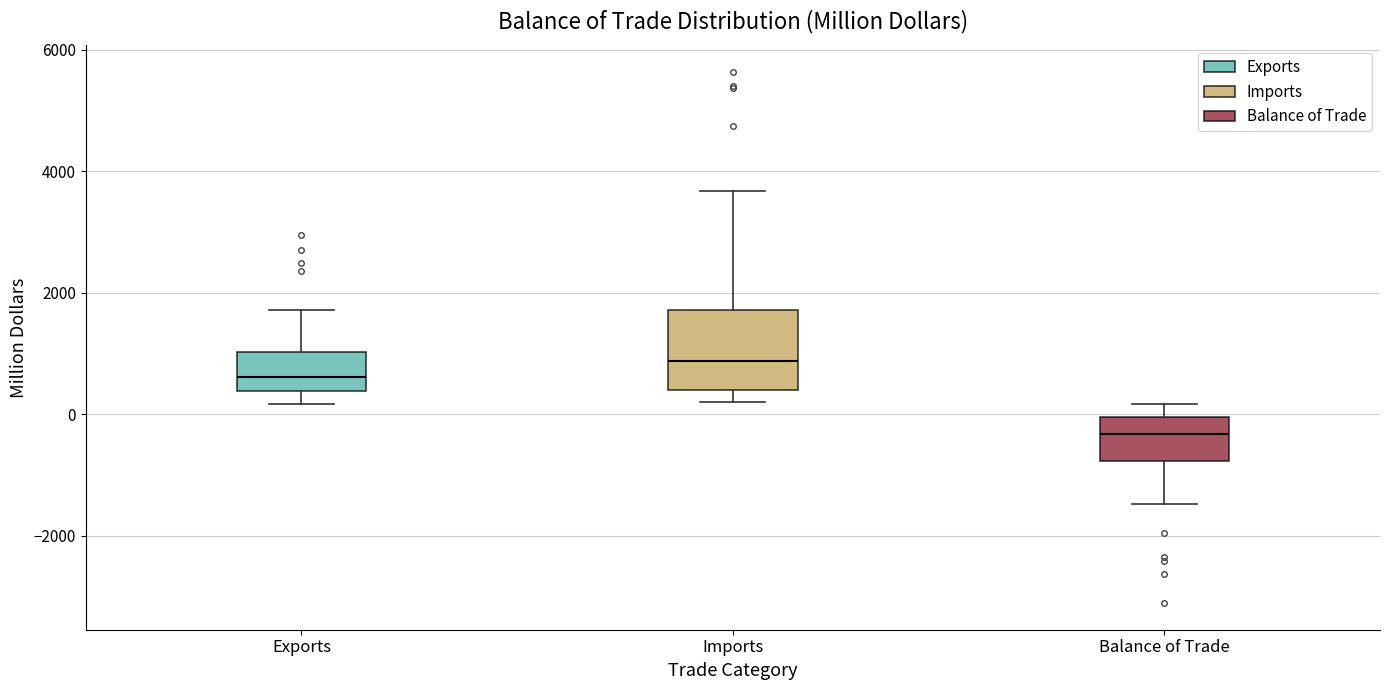

Where does the upper whisker of the box for Imports end on the y-axis? The values are not printed on the chart, so give them approximately, as read against the axis.

3600